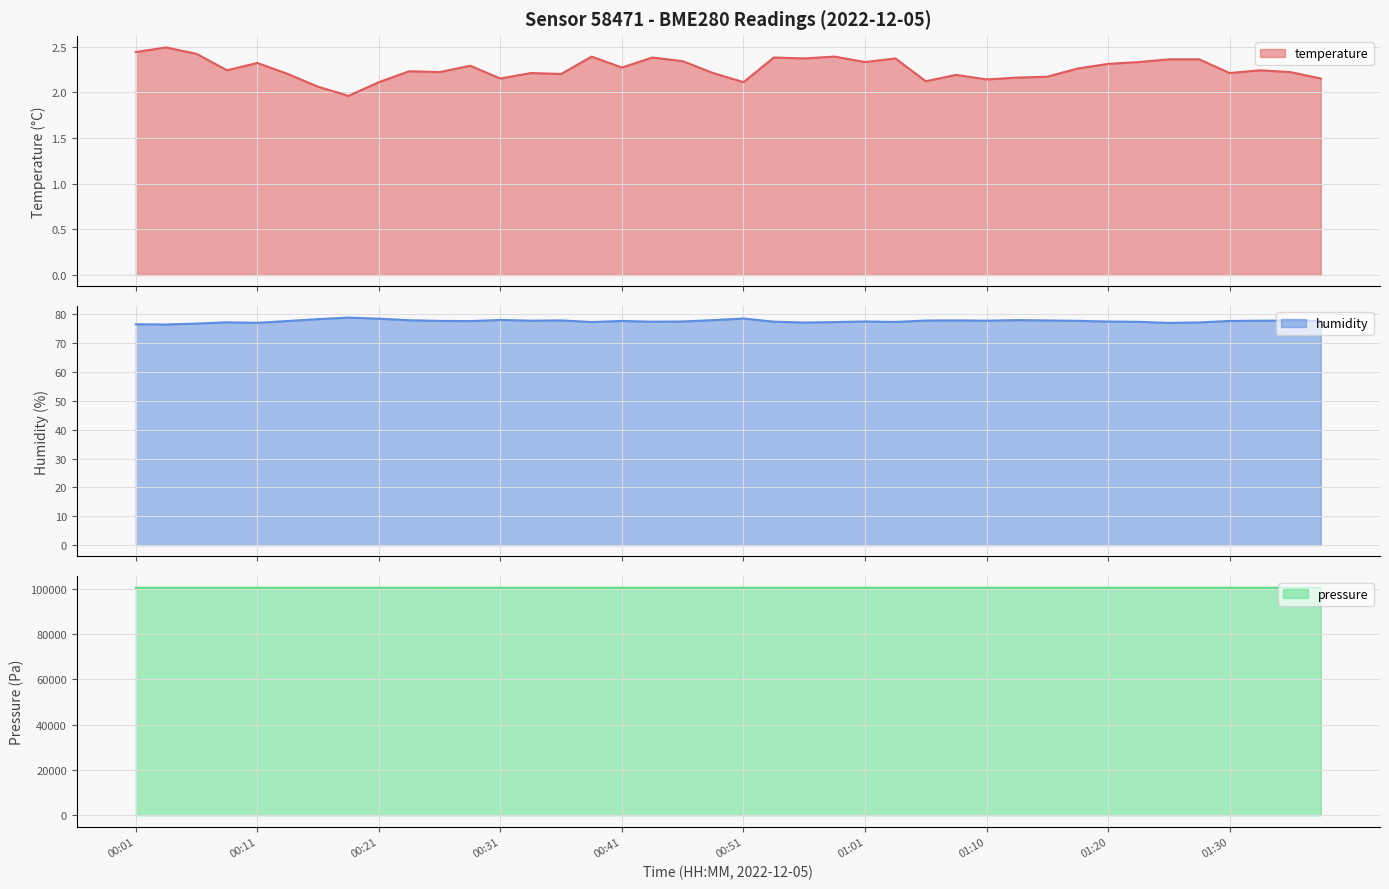

What is the highest value of the temperature series?

2.5